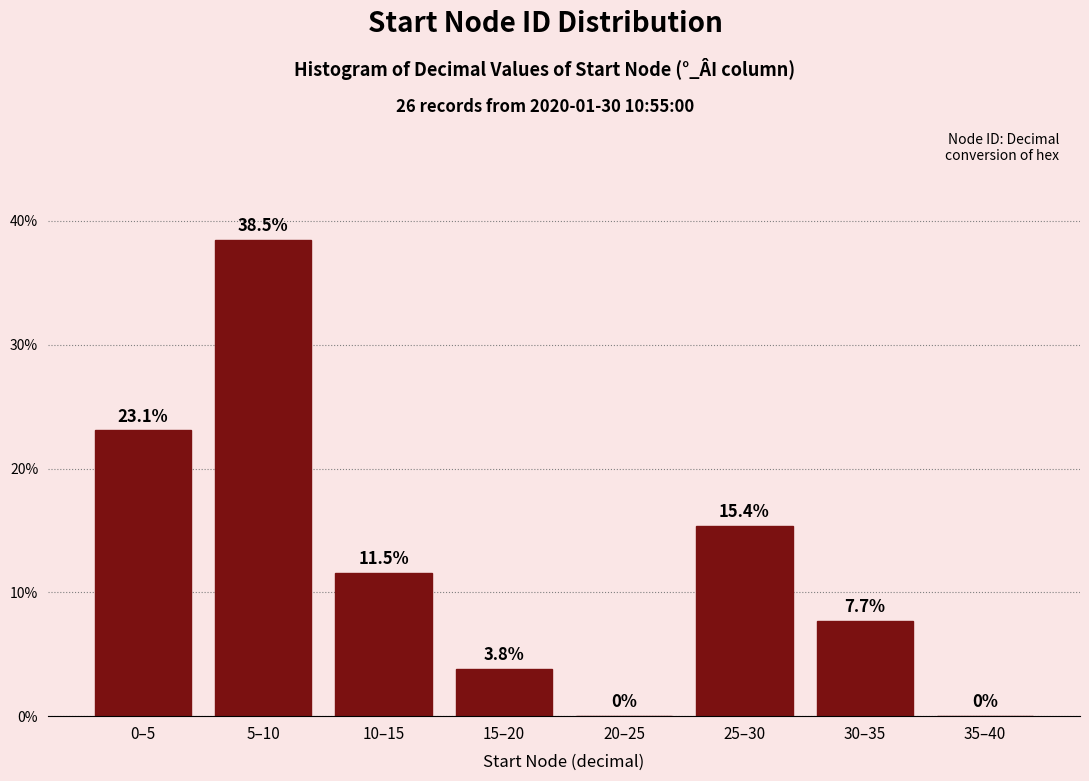

Reading left to right, what are all the values shown in this chart?

0–5=23.1	5–10=38.5	10–15=11.5	15–20=3.8	20–25=0.0	25–30=15.4	30–35=7.7	35–40=0.0